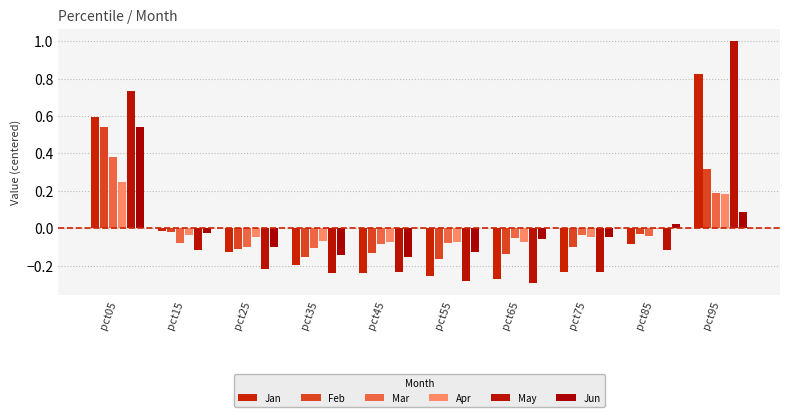

How many data points in Feb are above 0?

2